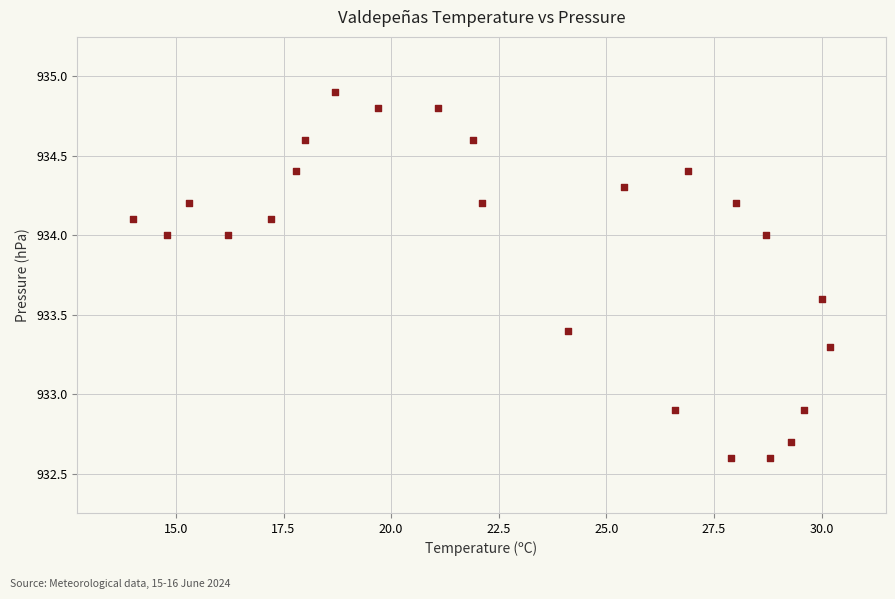

What is the range of Y values (max minus min)?

2.3